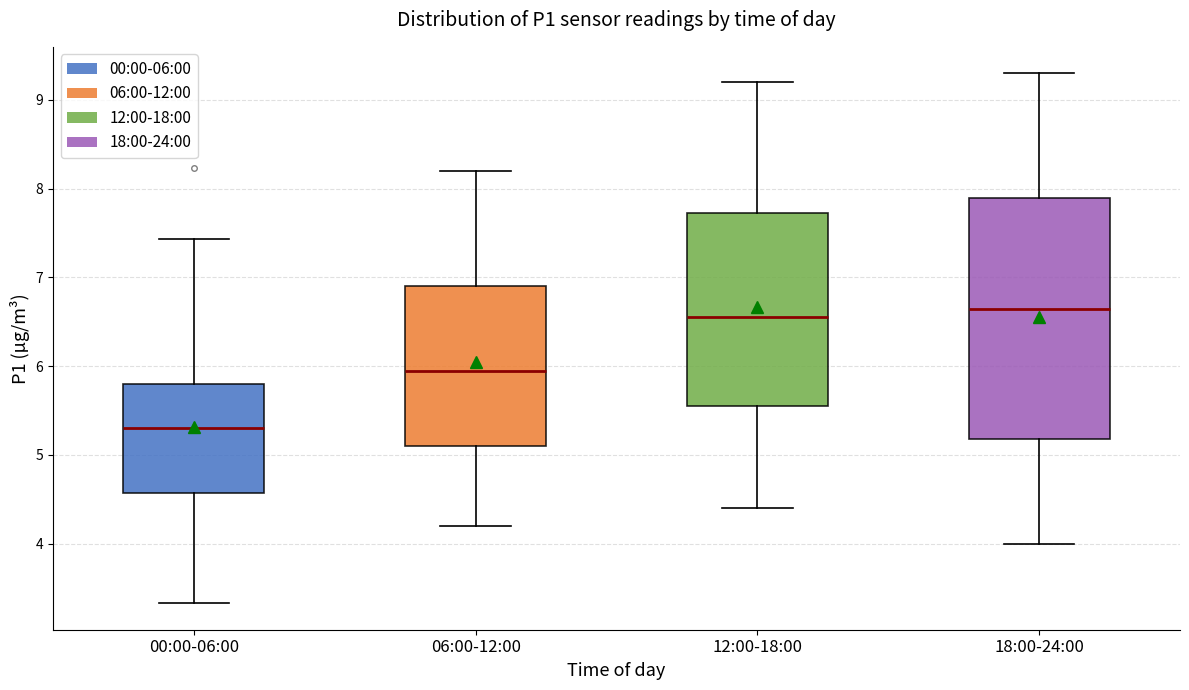

Which box has the lowest median line?

00:00-06:00